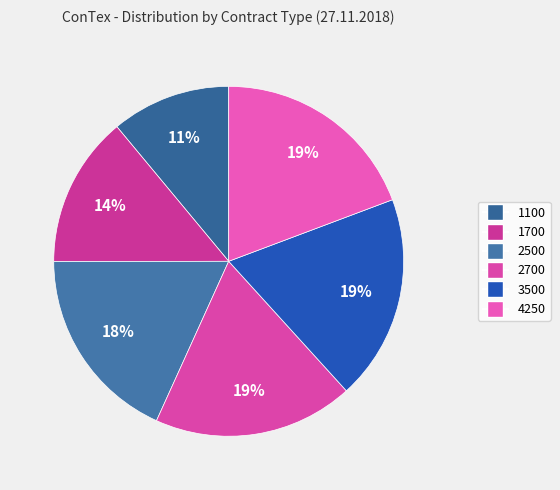

To the nearest percent, what is the average slice percentage?

17%